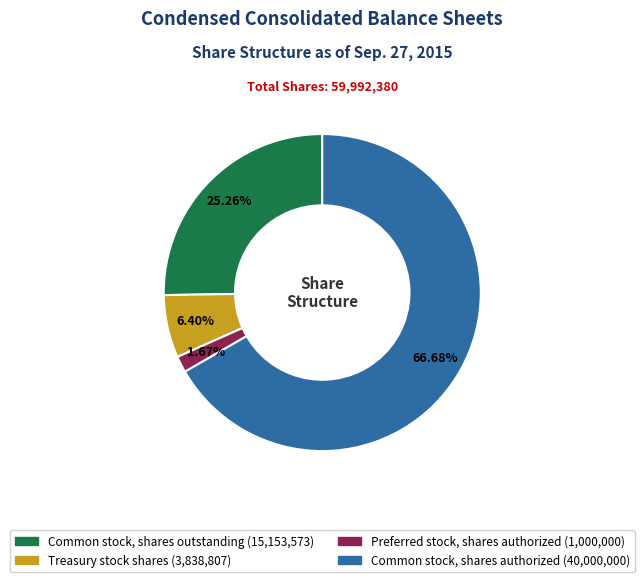

To the nearest percent, what percentage of the pie is Common stock, shares authorized?

67%